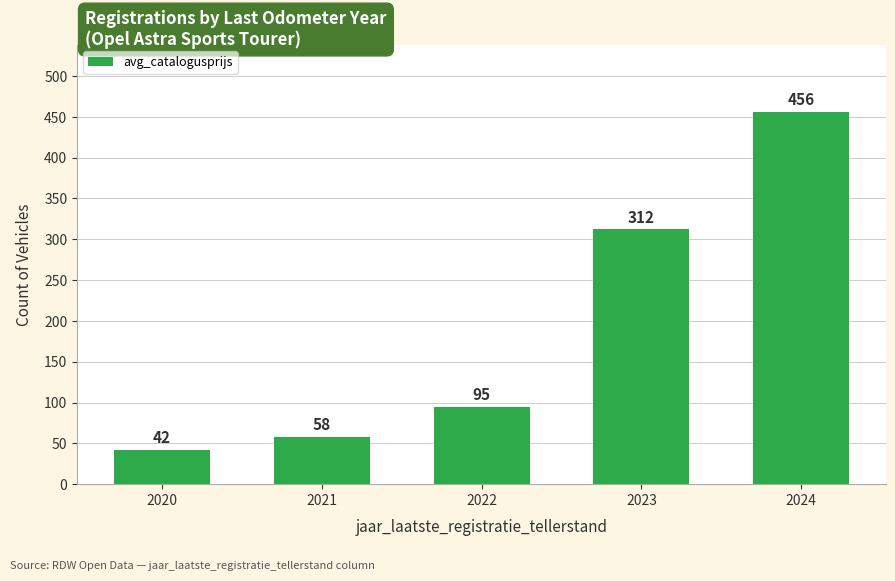

Which label corresponds to the largest value in the chart?

2024